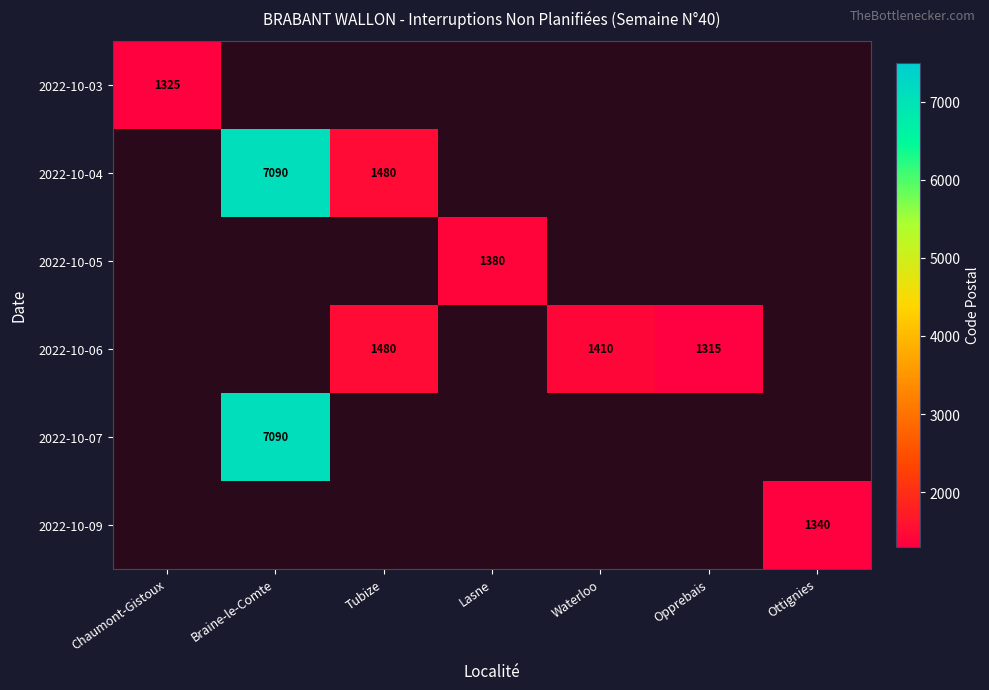

Which category has the highest value across all series?

Braine-le-Comte